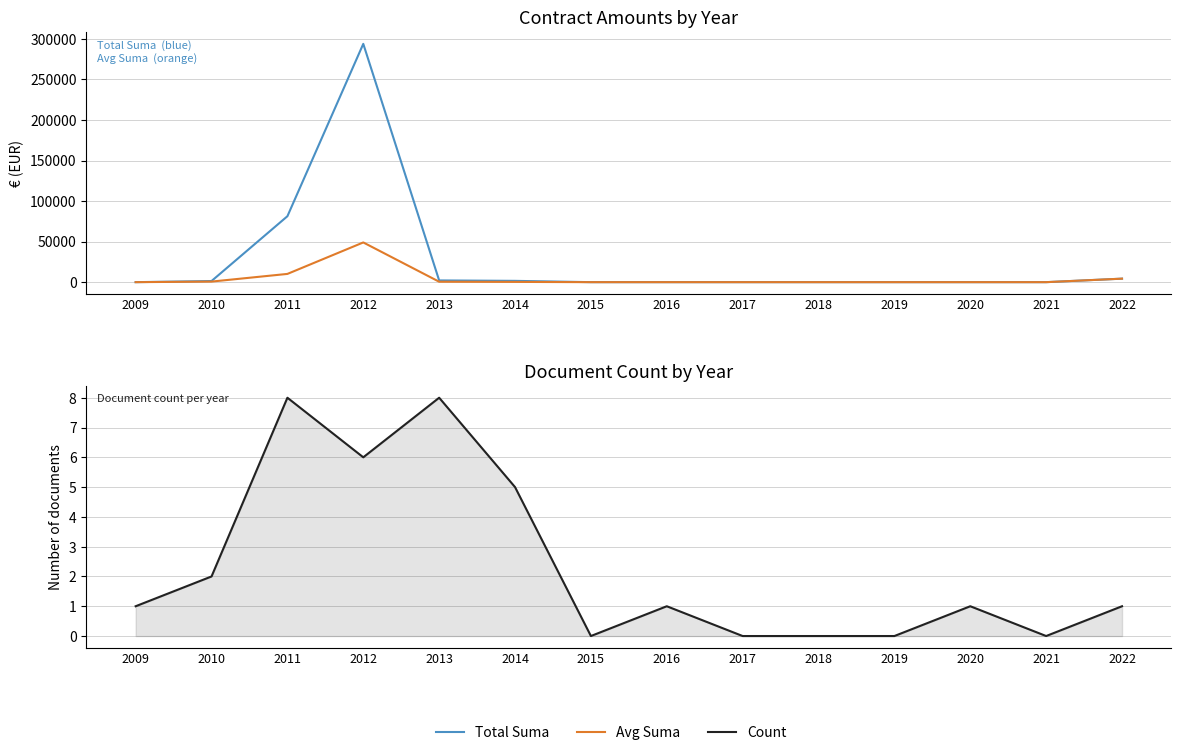

How many positive values does the Total Suma series have?

6